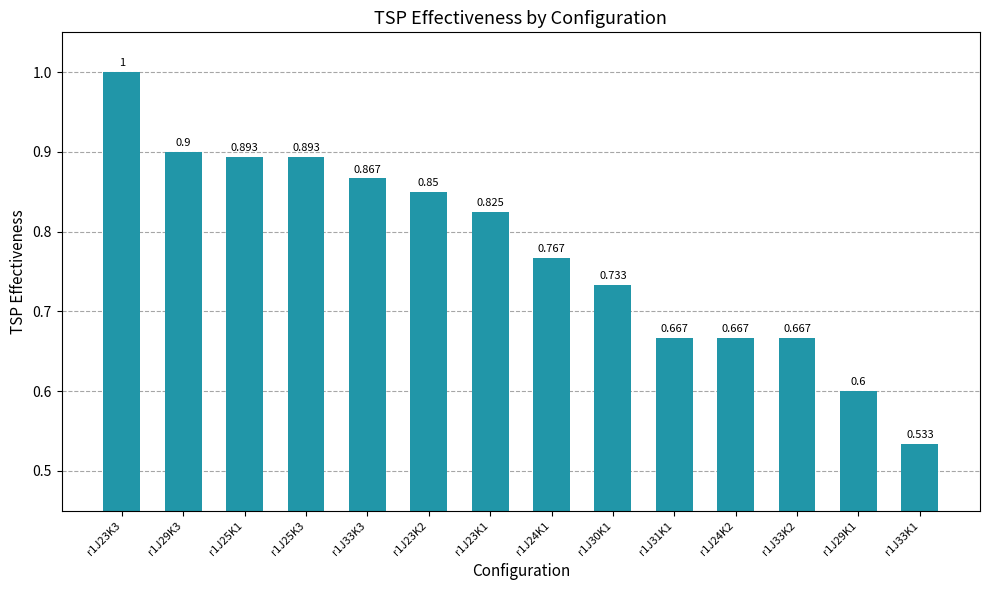

How many bars are there in total?

14